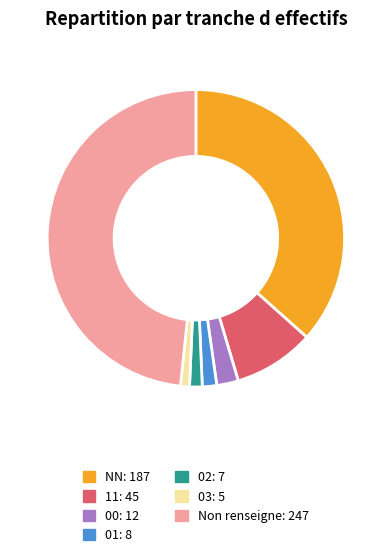

Does any single category account for the majority?

No